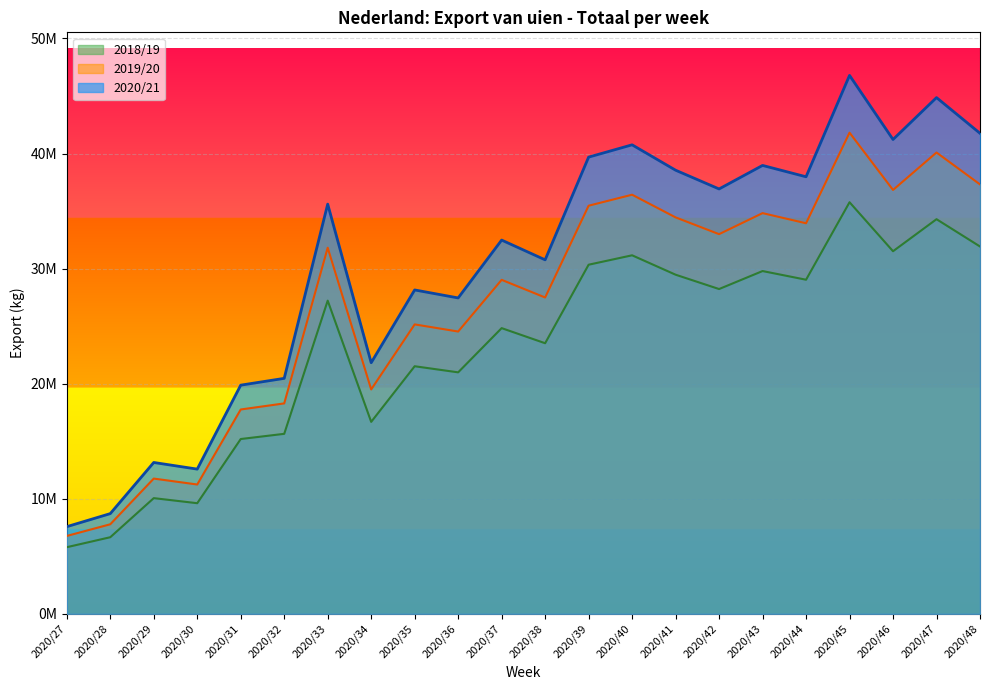

Reading left to right, extract all data points from this chart.

2020/21: 2020/27=7577031	2020/28=8711800	2020/29=13155749	2020/30=12579488	2020/31=19875354	2020/32=20466258	2020/33=35605341	2020/34=21824978	2020/35=28148624	2020/36=27454720	2020/37=32482056	2020/38=30765330	2020/39=39690802	2020/40=40760440	2020/41=38554858	2020/42=36924564	2020/43=38969486	2020/44=37983740	2020/45=46792244	2020/46=41223192	2020/47=44864210	2020/48=41762046
2019/20: 2020/27=6771066	2020/28=7785130	2020/29=11756379	2020/30=11241415	2020/31=17761223	2020/32=18289273	2020/33=31818020	2020/34=19503467	2020/35=25154470	2020/36=24534376	2020/37=29026957	2020/38=27492838	2020/39=35468912	2020/40=36424774	2020/41=34453798	2020/42=32996918	2020/43=34824322	2020/44=33943430	2020/45=41814978	2020/46=36838303	2020/47=40092028	2020/48=37319839
2018/19: 2020/27=5792316	2020/28=6659798	2020/29=10057007	2020/30=9616480	2020/31=15193858	2020/32=15645579	2020/33=27218760	2020/34=16684262	2020/35=21518419	2020/36=20987959	2020/37=24831142	2020/38=23518779	2020/39=30341920	2020/40=31159612	2020/41=29473539	2020/42=28227249	2020/43=29790505	2020/44=29036944	2020/45=35770669	2020/46=31513367	2020/47=34296769	2020/48=31925297